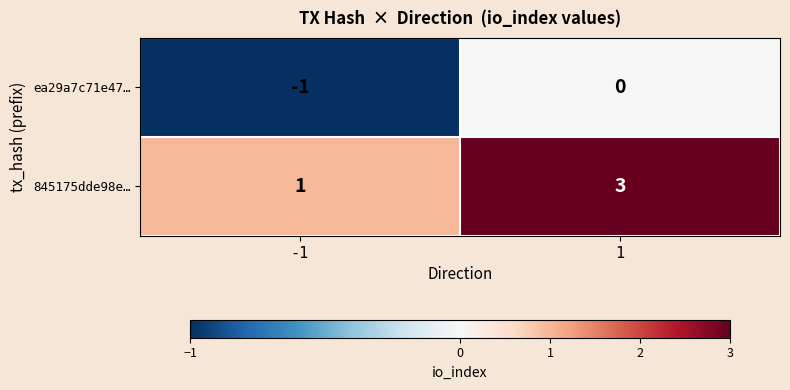

Reading left to right, extract all data points from this chart.

ea29a7c71e47…: -1	0
845175dde98e…: 1	3